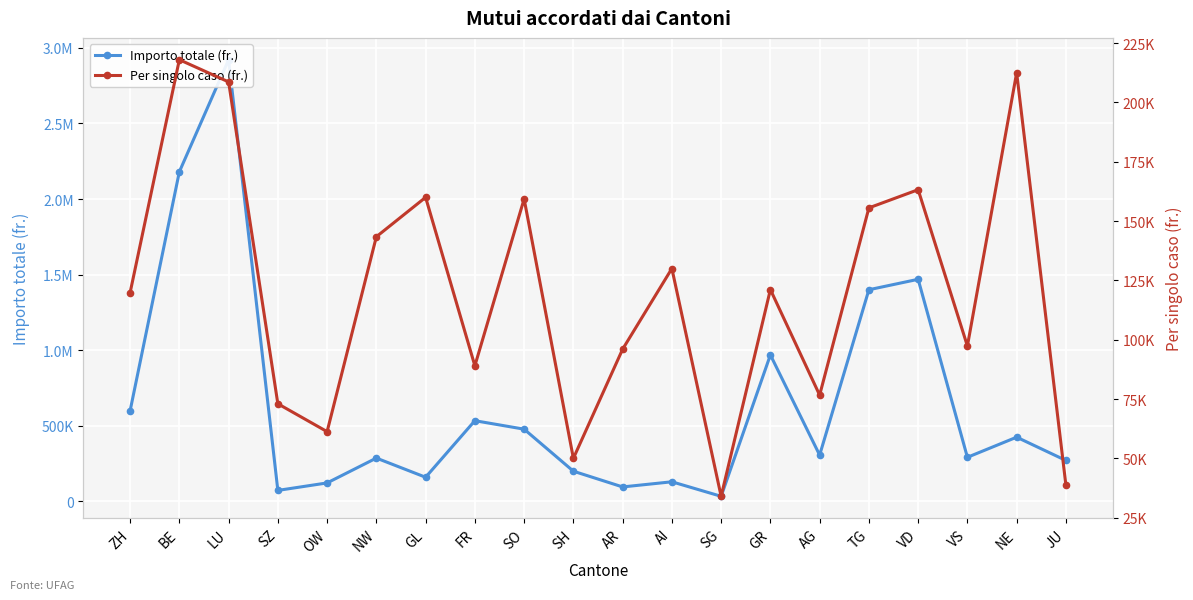

What is the minimum value shown in the chart?

34000